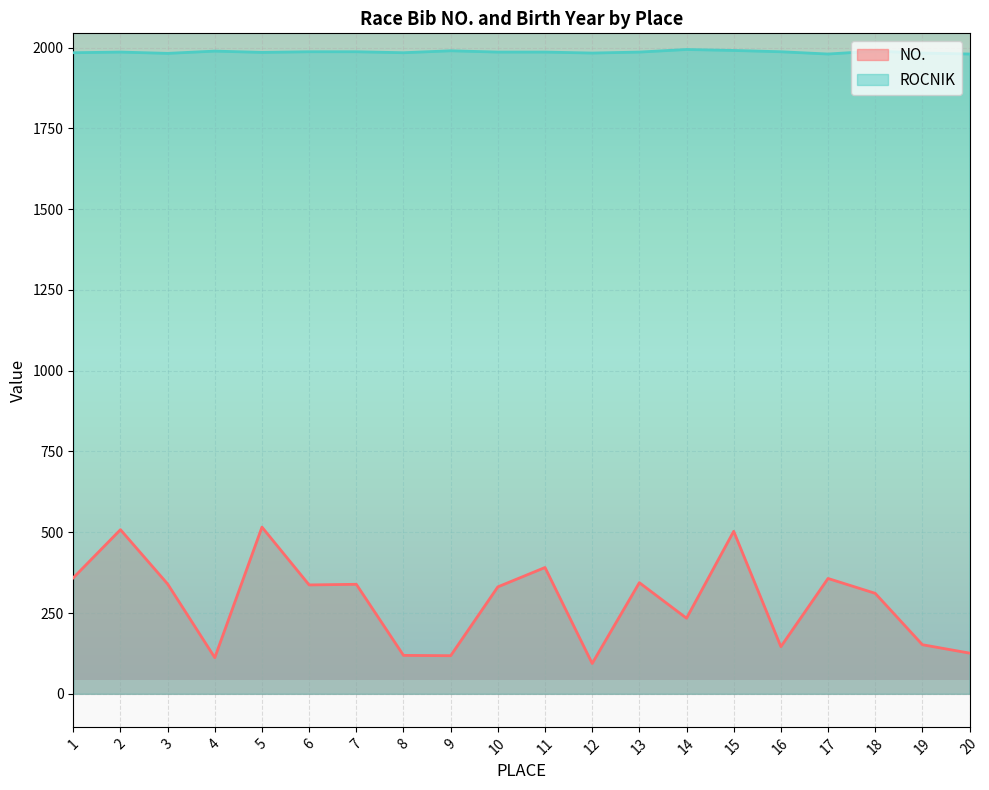

List the labels in order of NO. value, smallest first.

12, 4, 9, 8, 20, 16, 19, 14, 18, 10, 6, 7, 3, 13, 17, 1, 11, 15, 2, 5